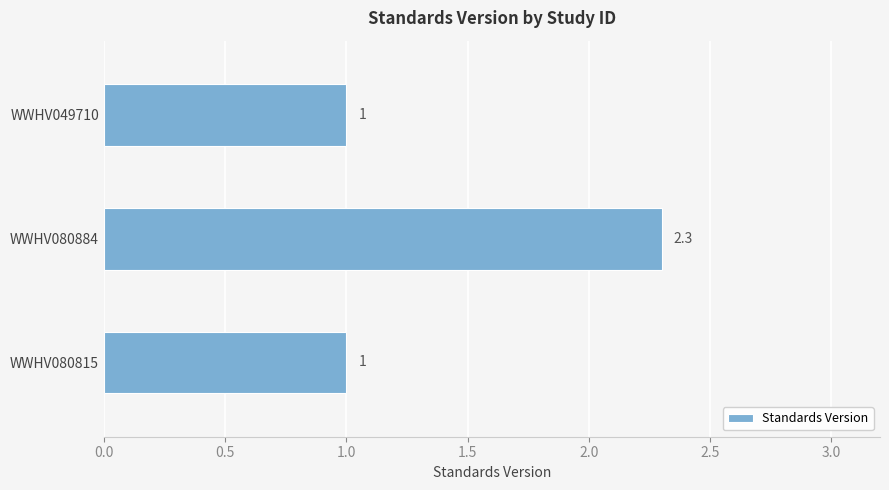

What is the ratio of the value at WWHV049710 to the value at WWHV080815?

1.0